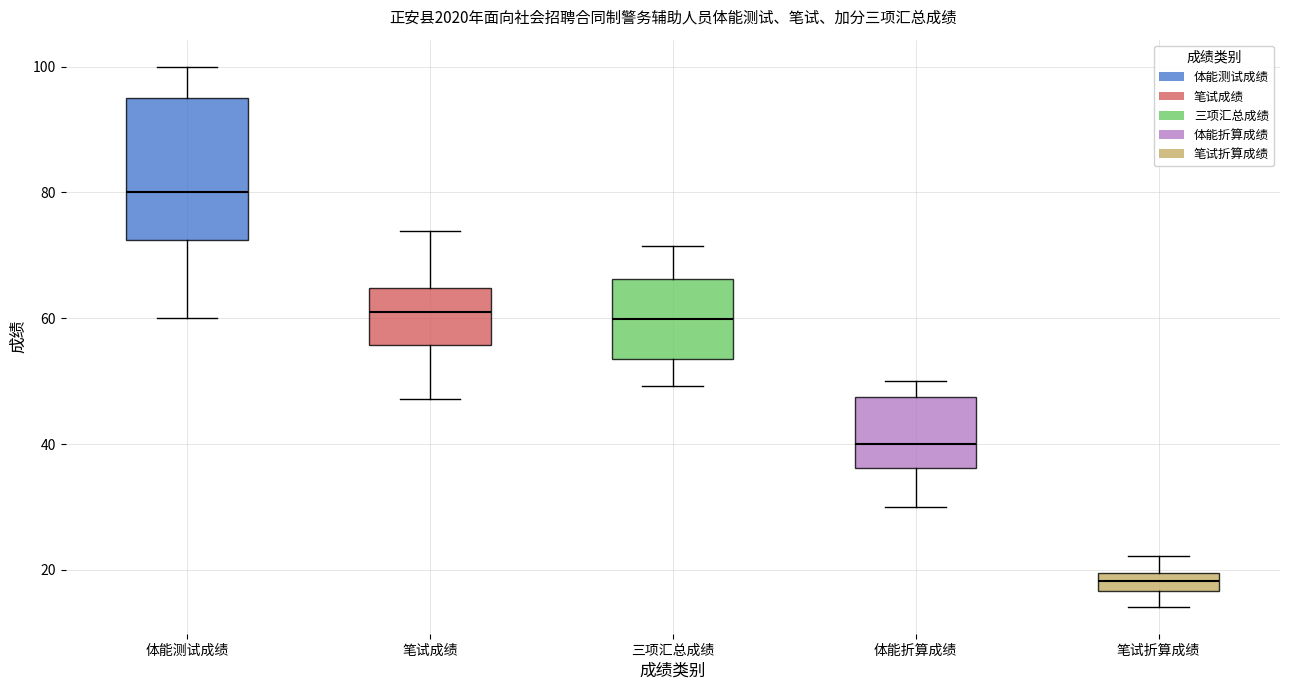

Which box is the tallest, from its lower edge to its upper edge?

体能测试成绩